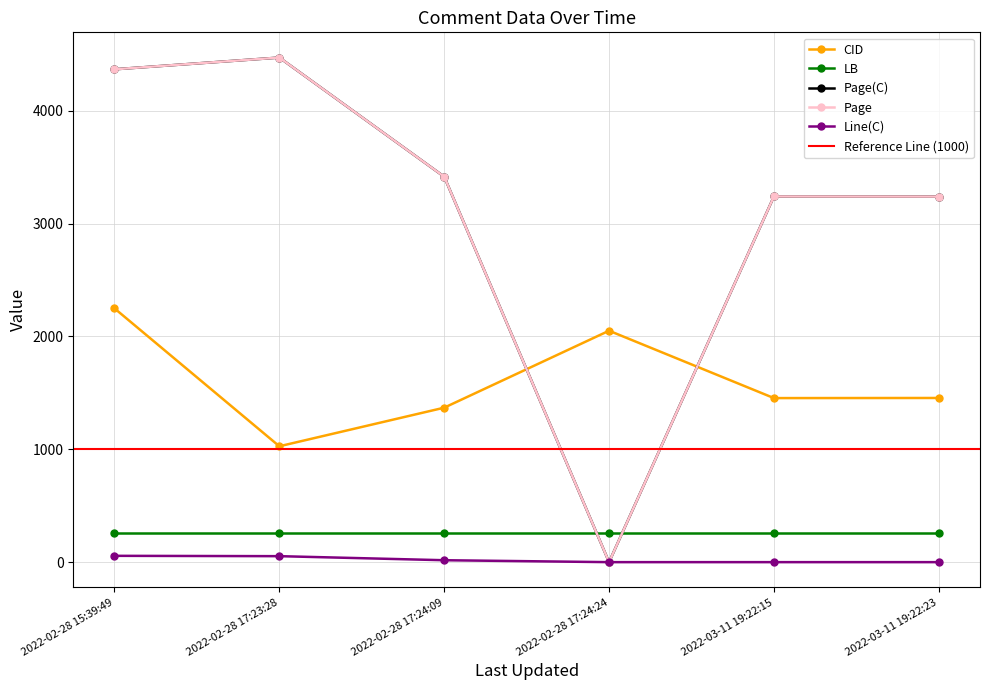

True or false: Page and Page(C) cross at least once.

False